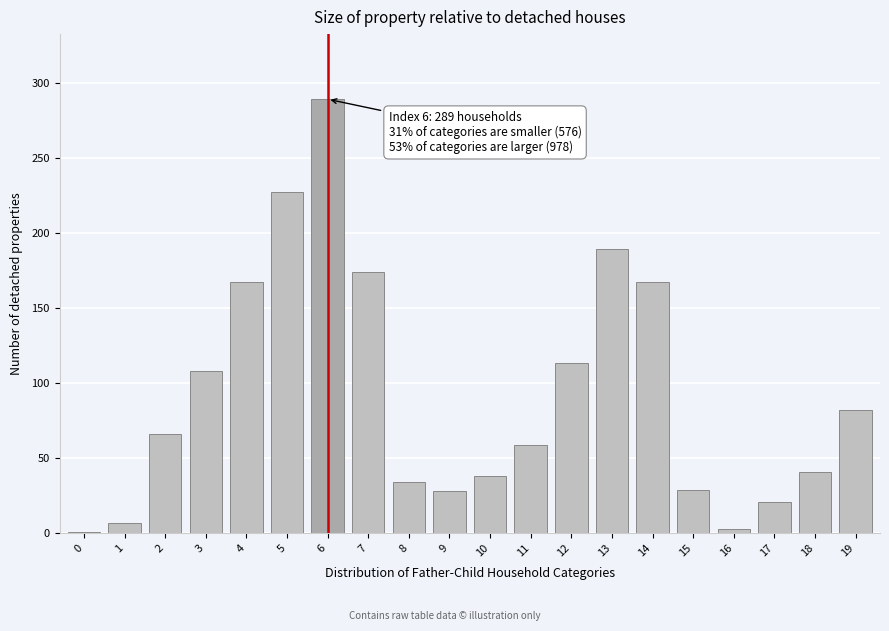

Is it true that the value at 9 is 45?

False